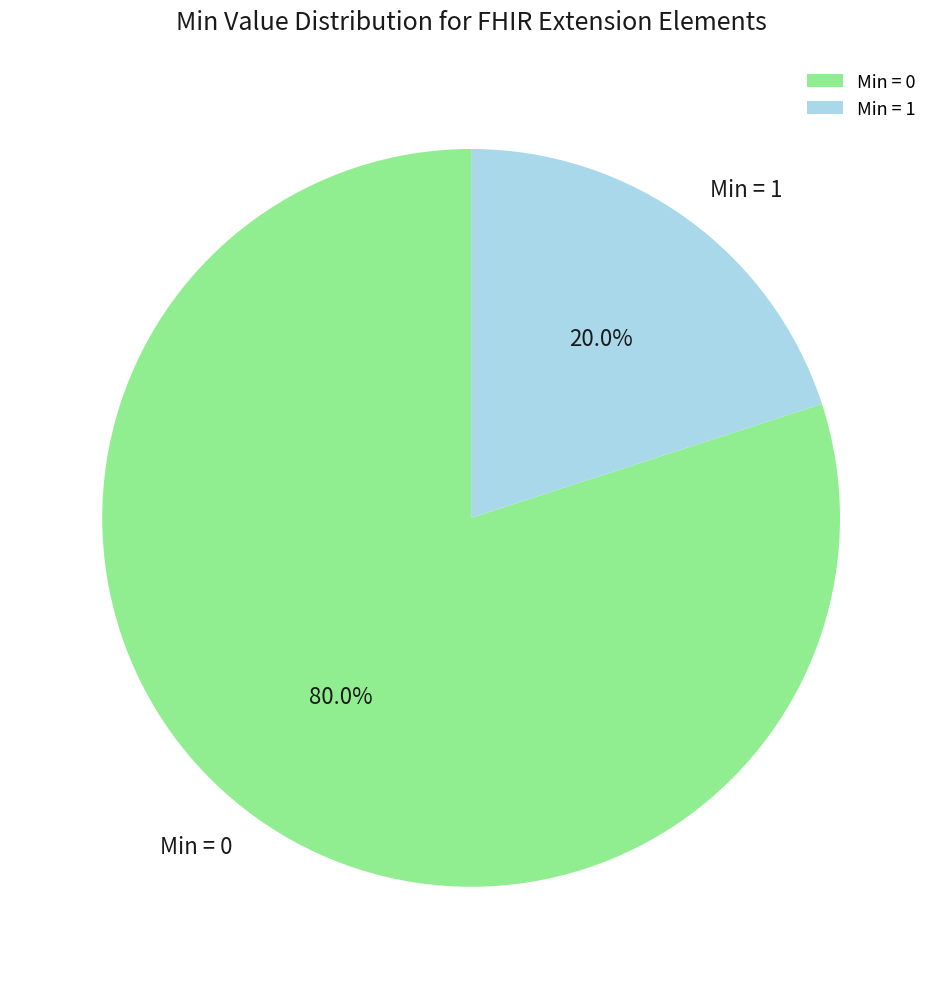

Which slice is the largest?

Min = 0